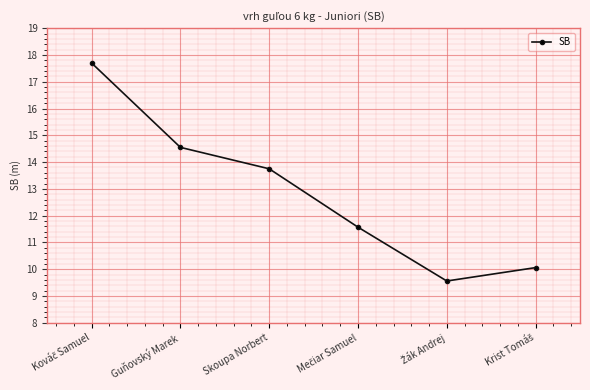

What is the label of the 3rd point from the left?

Skoupa Norbert